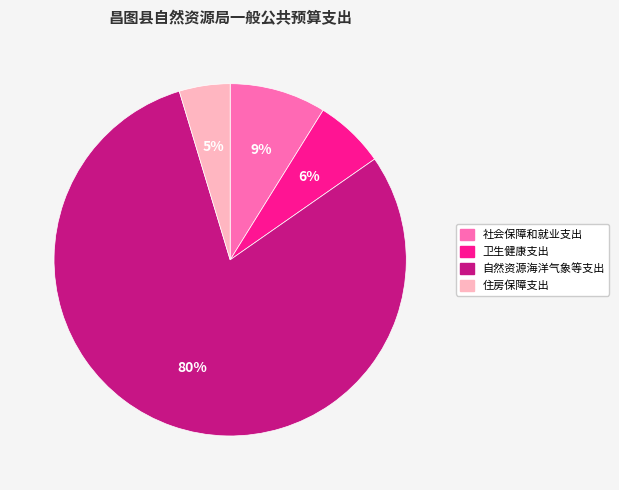

Approximately how many times larger is the value at 卫生健康支出 compared to 自然资源海洋气象等支出?

0.1